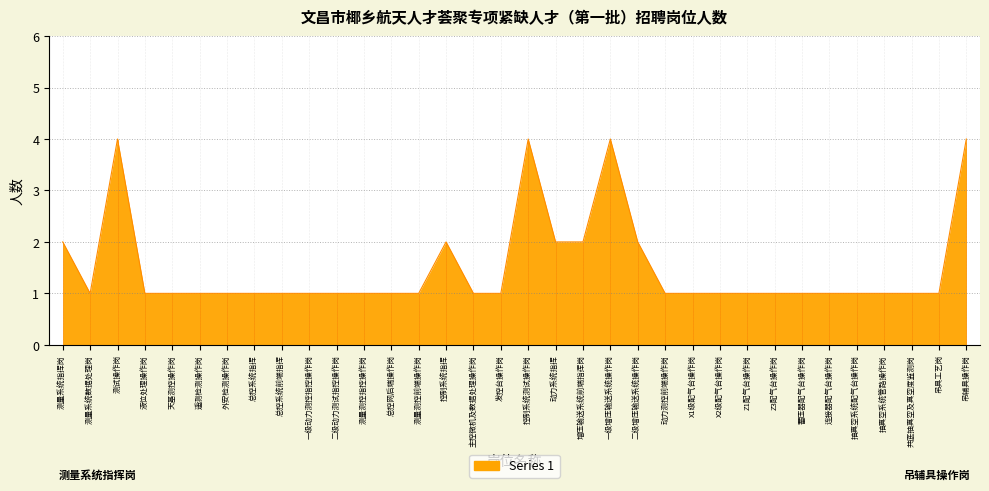

What is the maximum value shown in the chart?

4